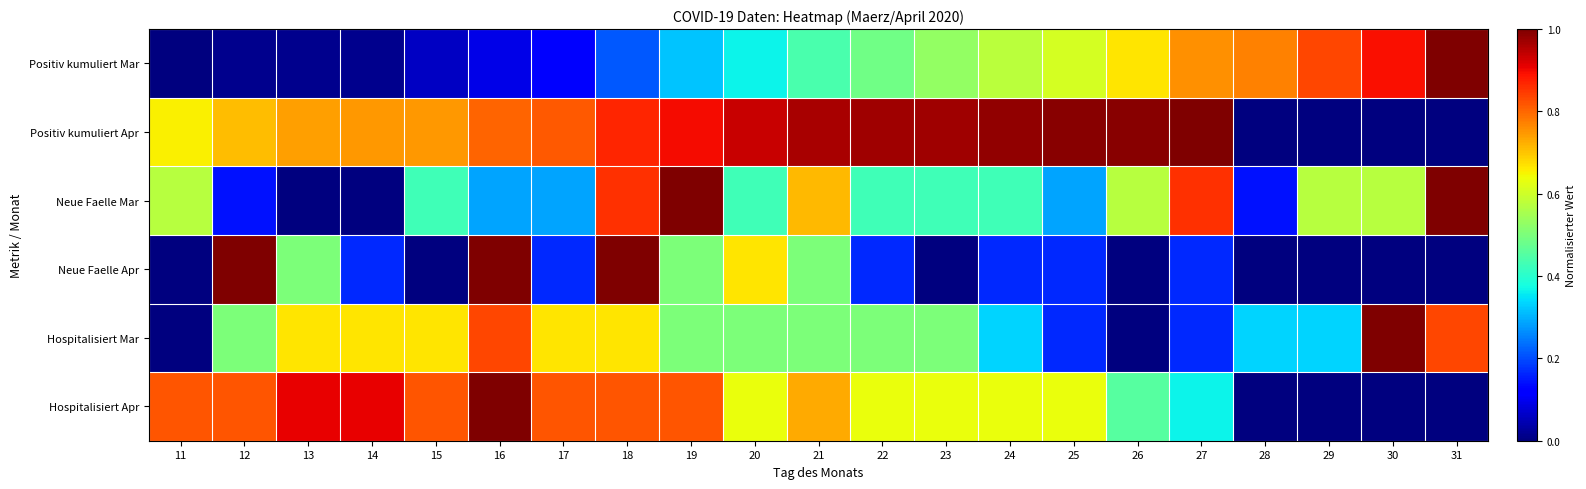

Between 27 and 29, which series saw the biggest shift?

Positiv kumuliert Apr